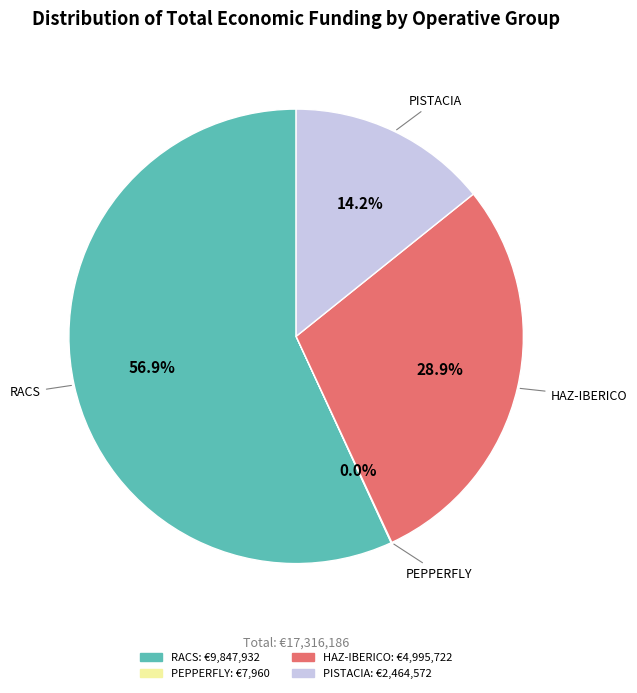

To the nearest percent, what is the difference between the largest and smallest slice percentages?

57%